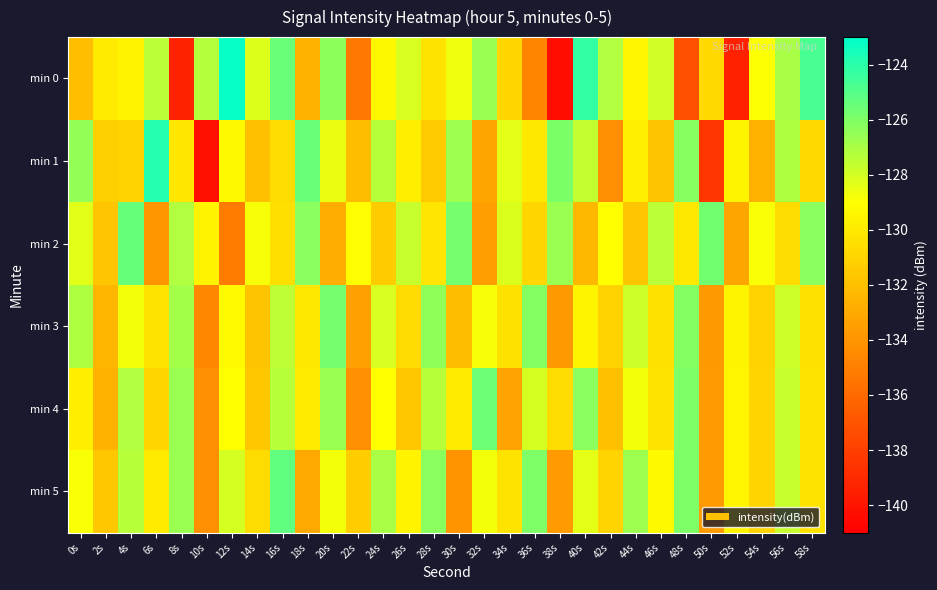

What is the greatest value displayed?

-123.1